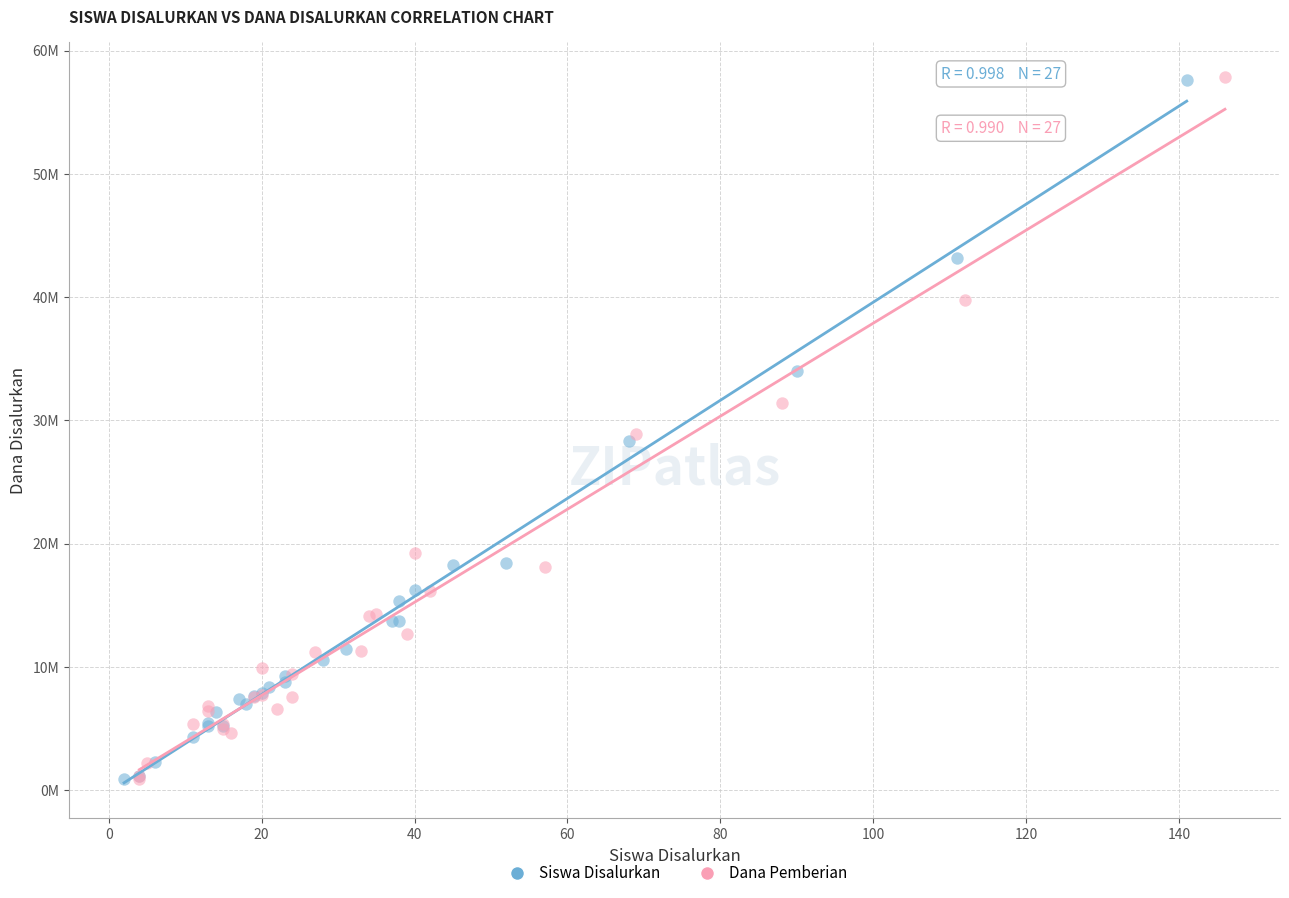

What are all the series names shown in the legend?

Siswa Disalurkan, Dana Pemberian